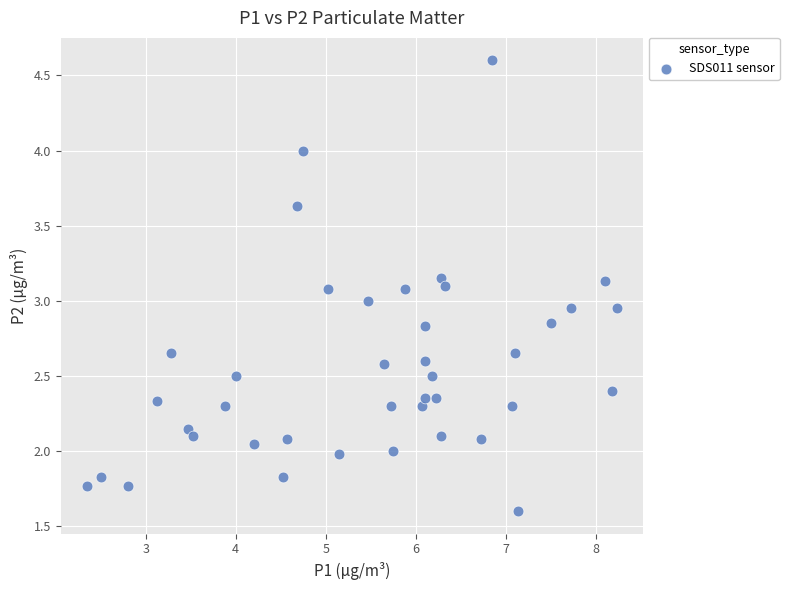

What is the range of X values (max minus min)?

5.9